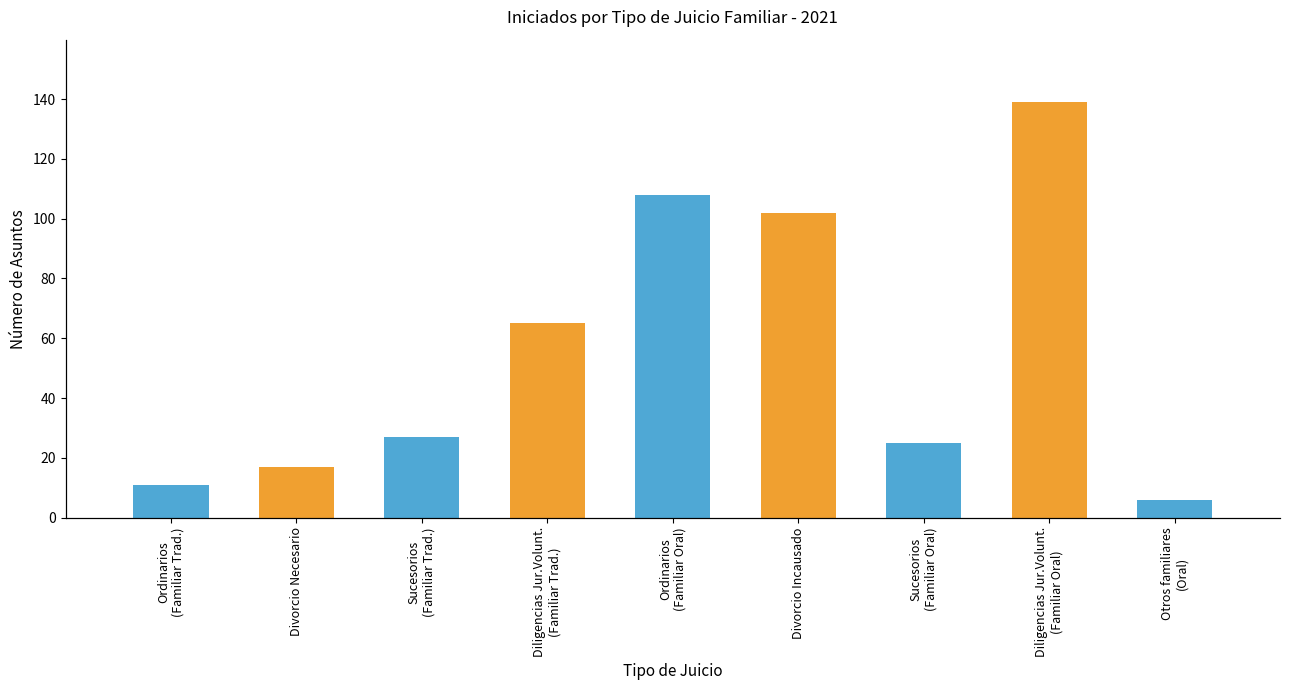

Between Divorcio Necesario and Ordinarios
(Familiar Oral), which series saw the biggest shift?

TOTAL